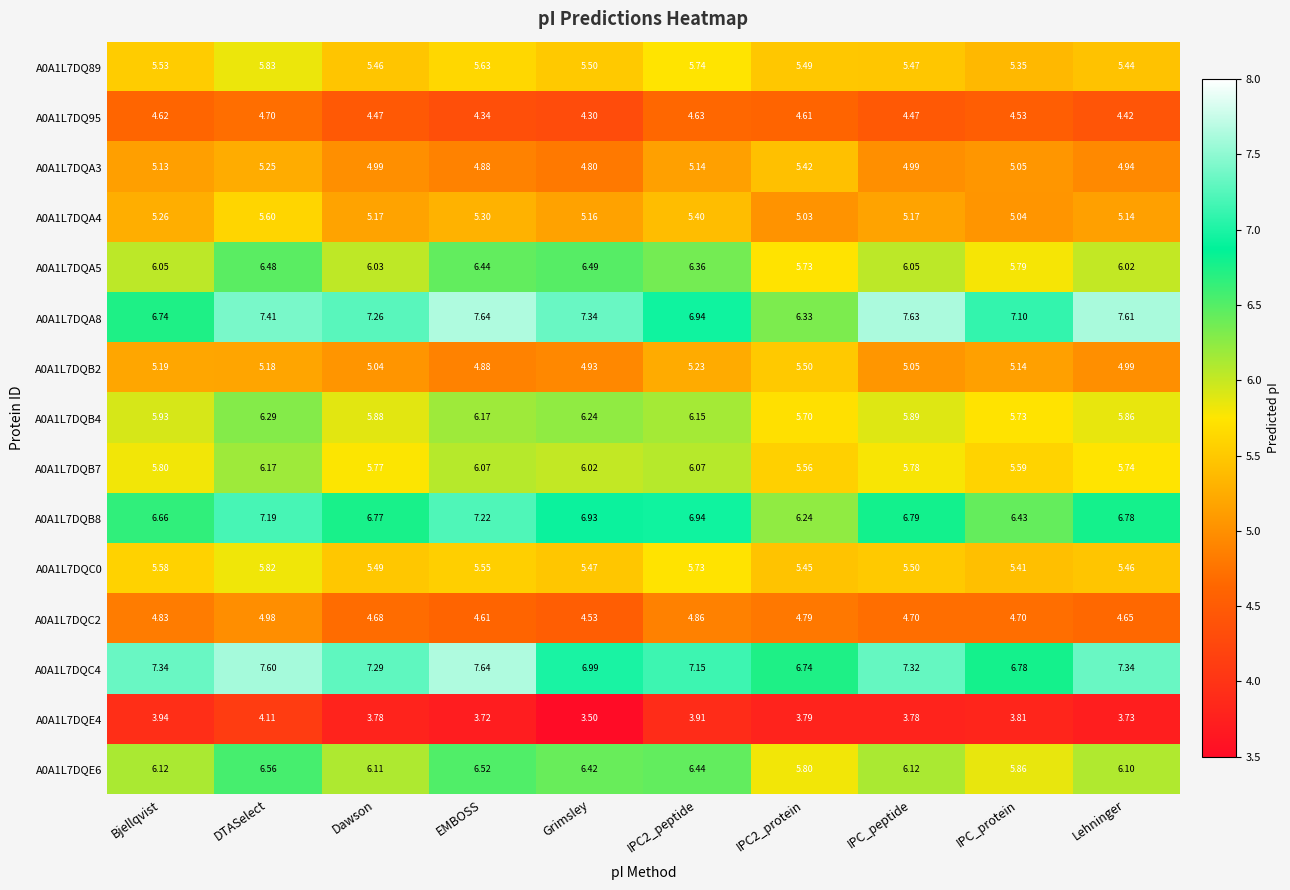

Is the value of A0A1L7DQB2 at Grimsley greater than the value of A0A1L7DQB8 at Bjellqvist?

No